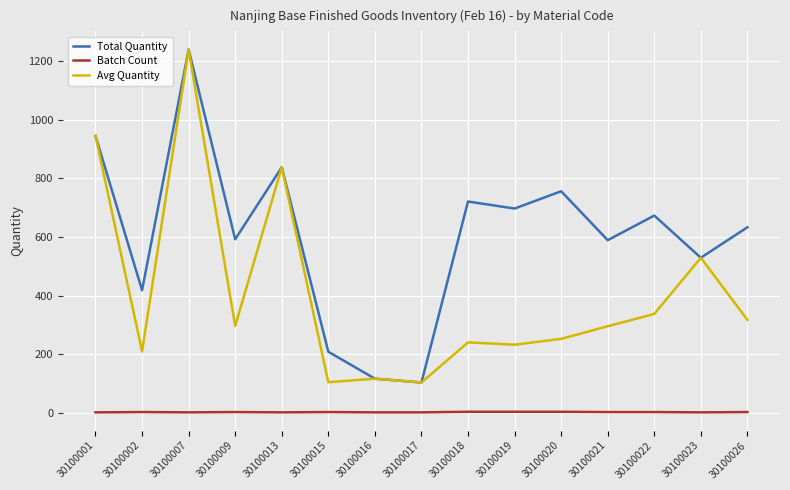

Which series changed the most between 30100007 and 30100021?

Avg Quantity